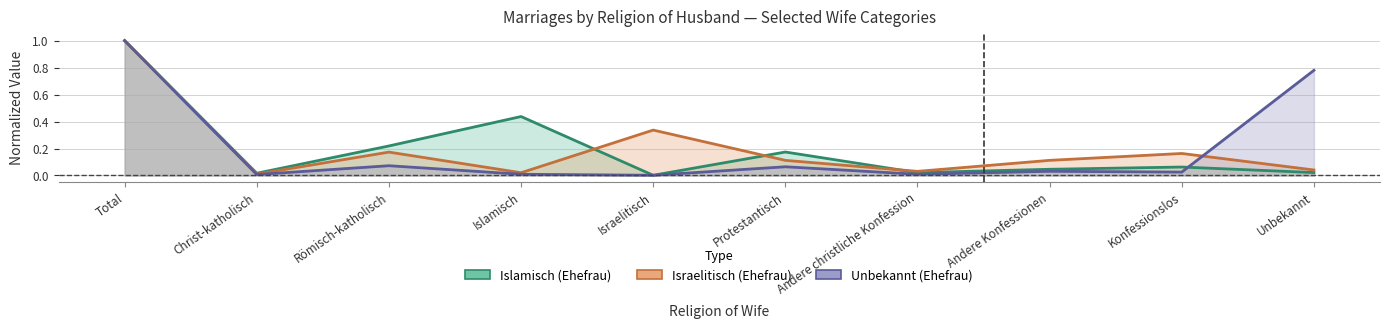

What is the label of the 4th point from the right?

Andere christliche Konfession